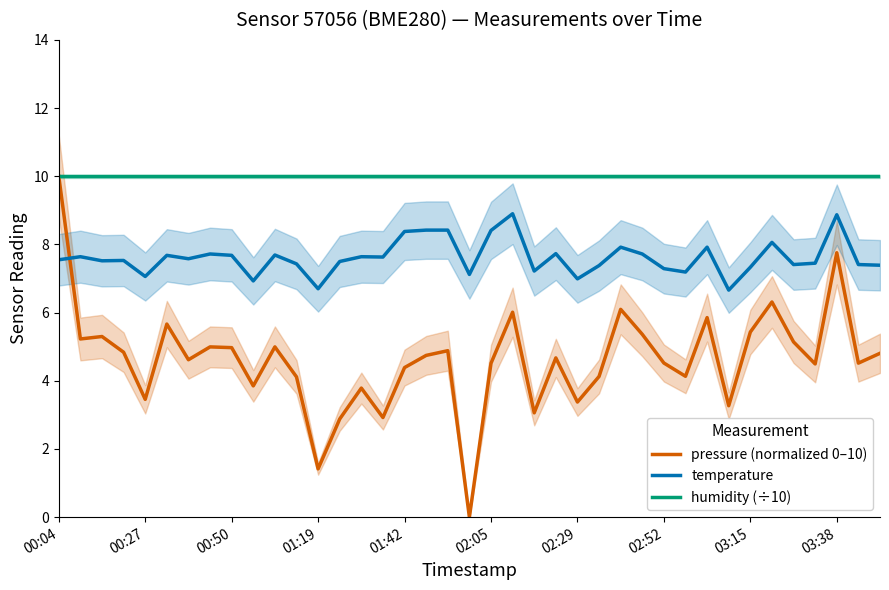

What is the minimum value for humidity (÷10)?

10.0